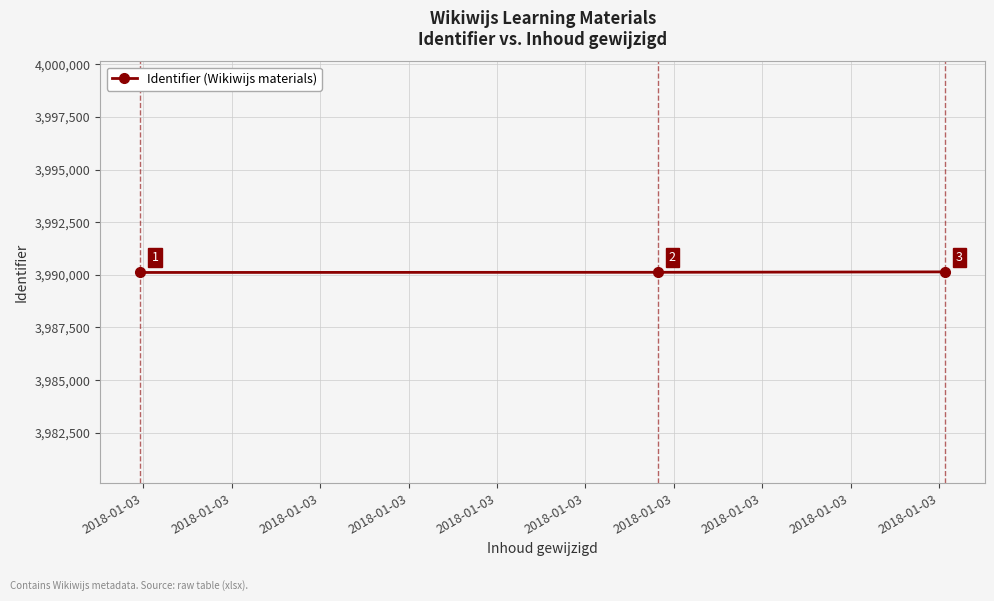

What is the maximum value shown in the chart?

3990138